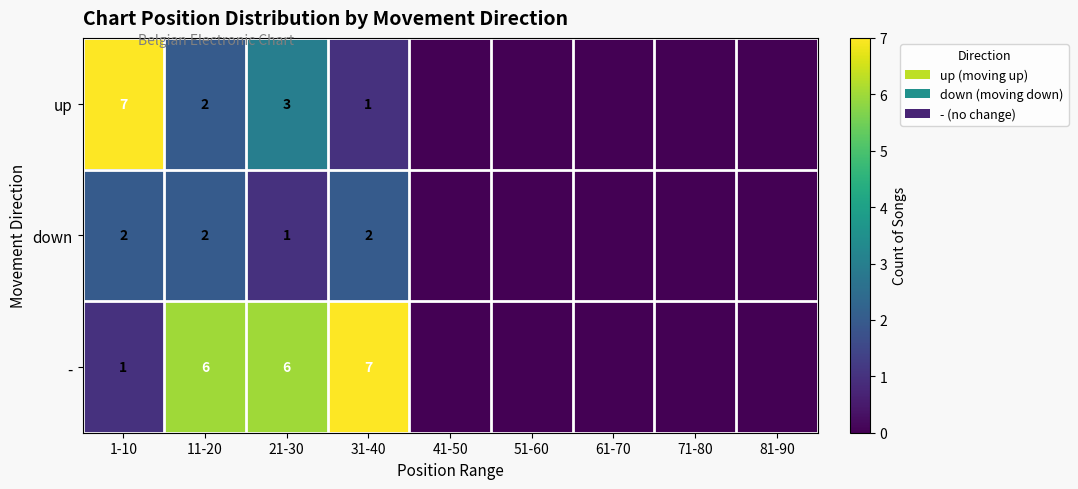

True or false: up has a value of 2 at 11-20.

True